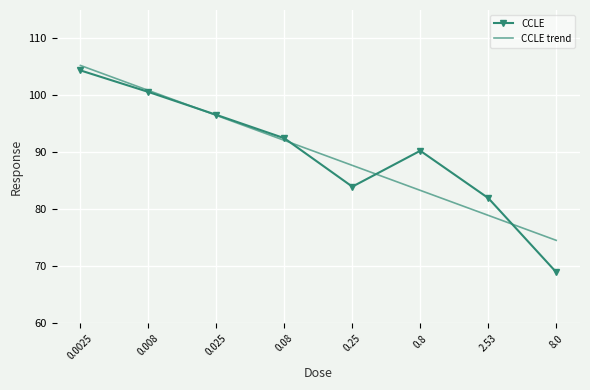

Which series has the largest range (max minus min)?

CCLE